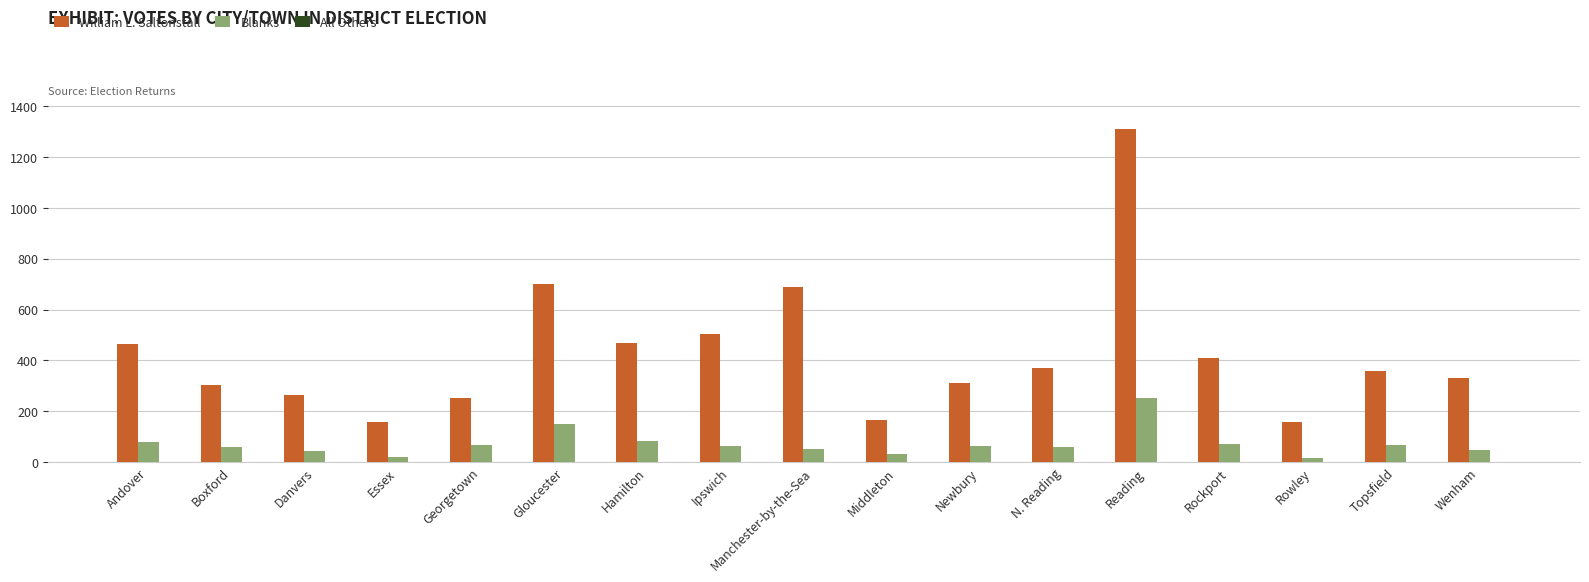

What is the label of the 11th bar from the right?

Hamilton